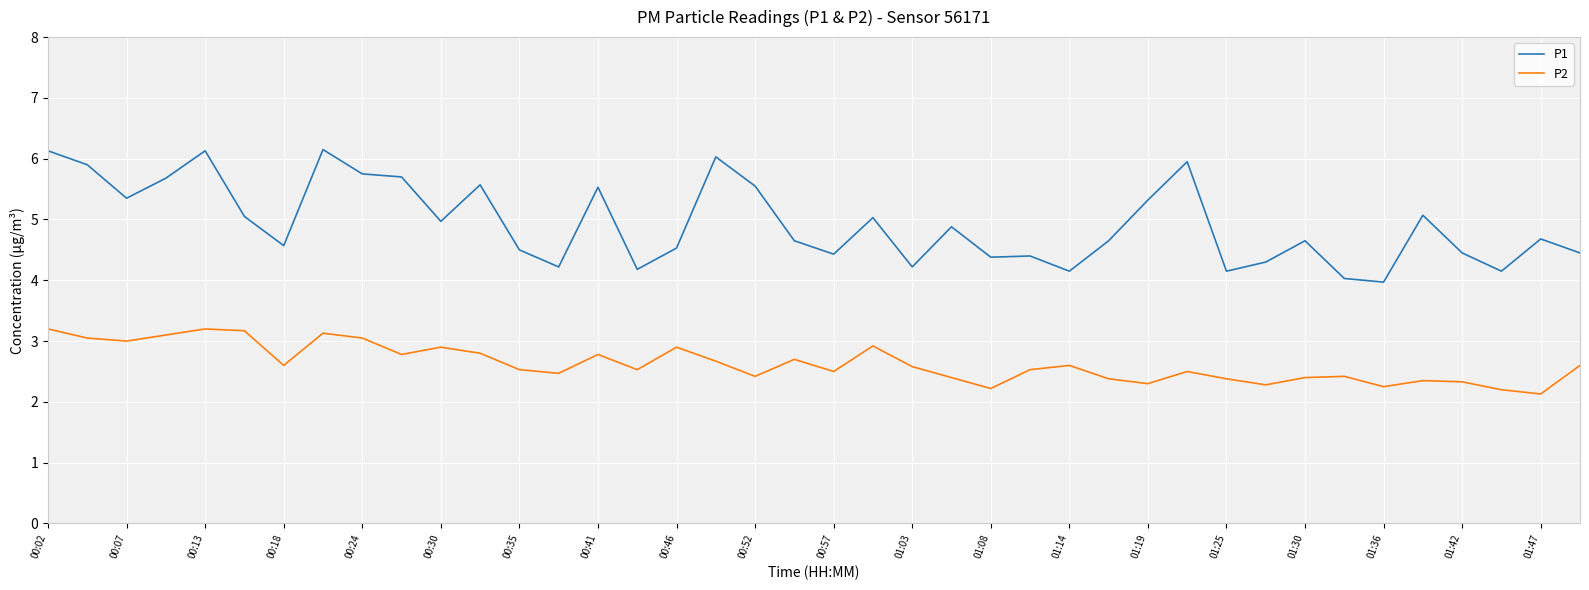

True or false: P1 and P2 cross at least once.

False